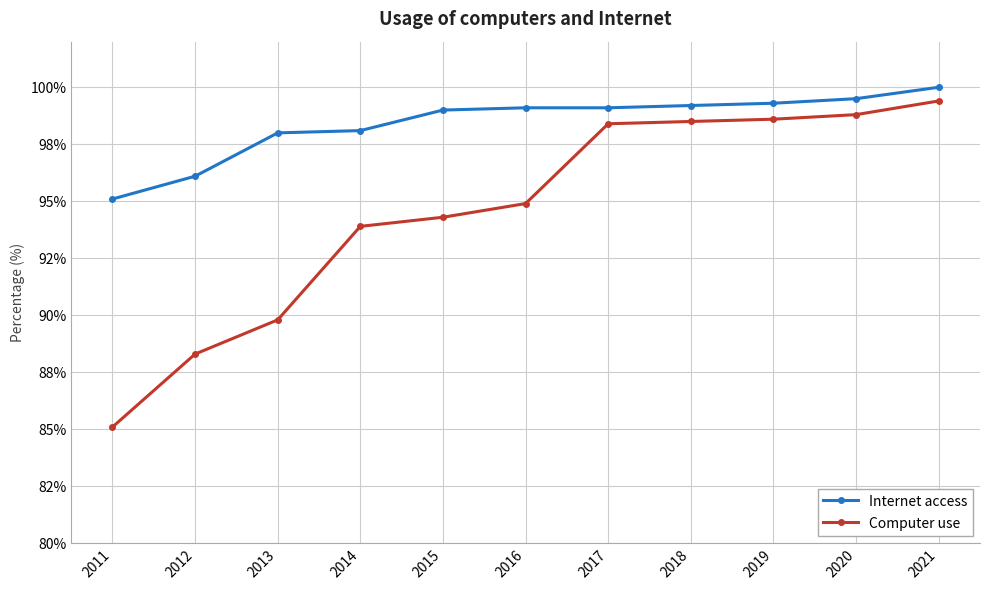

What is the difference between the Computer use values at 2011 and 2016?

9.8